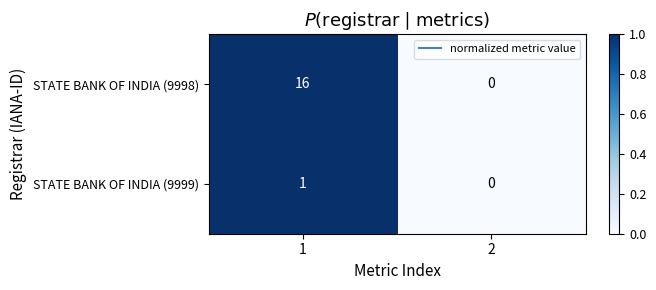

At which category is the sum across all series the highest?

1